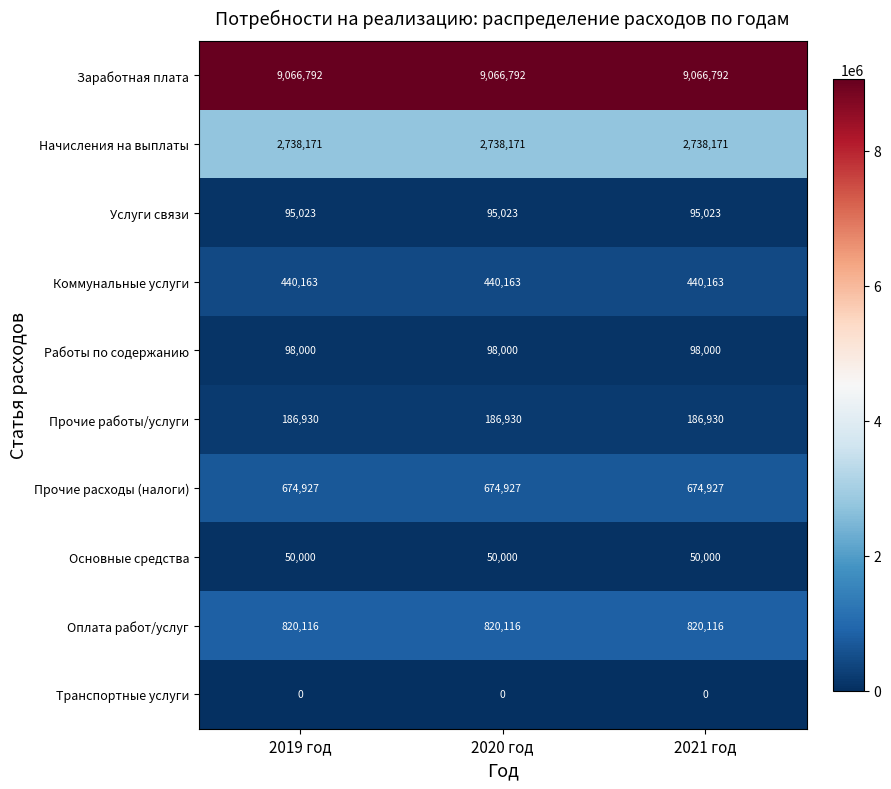

At 2019 год, list the series in order from smallest to largest.

Транспортные услуги, Основные средства, Услуги связи, Работы по содержанию, Прочие работы/услуги, Коммунальные услуги, Прочие расходы (налоги), Оплата работ/услуг, Начисления на выплаты, Заработная плата